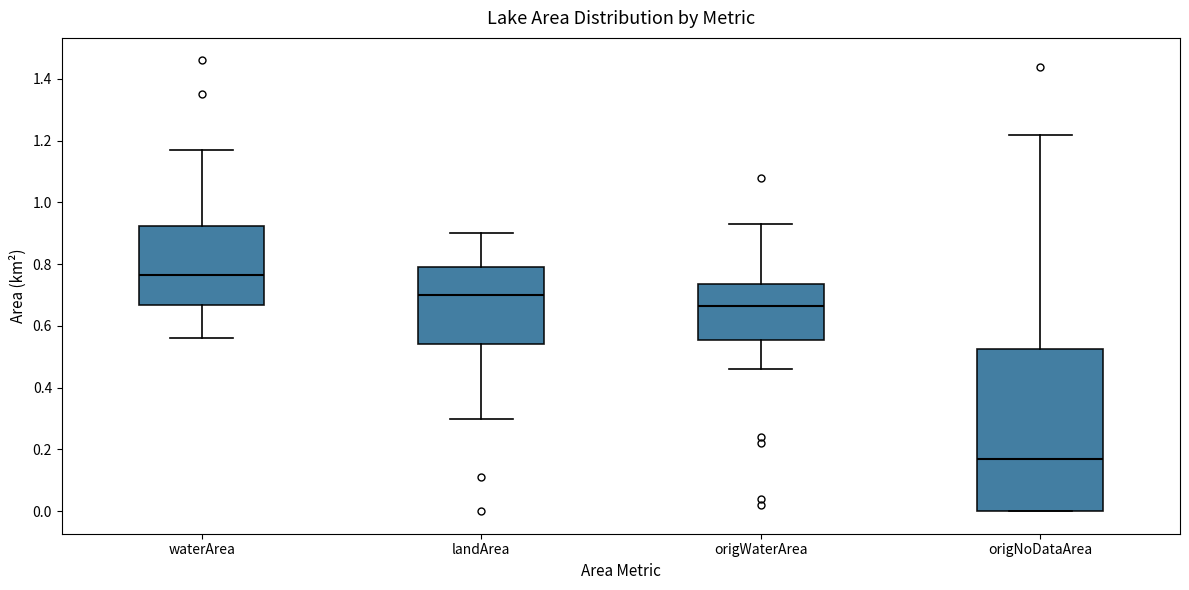

Which box has the highest median line?

waterArea